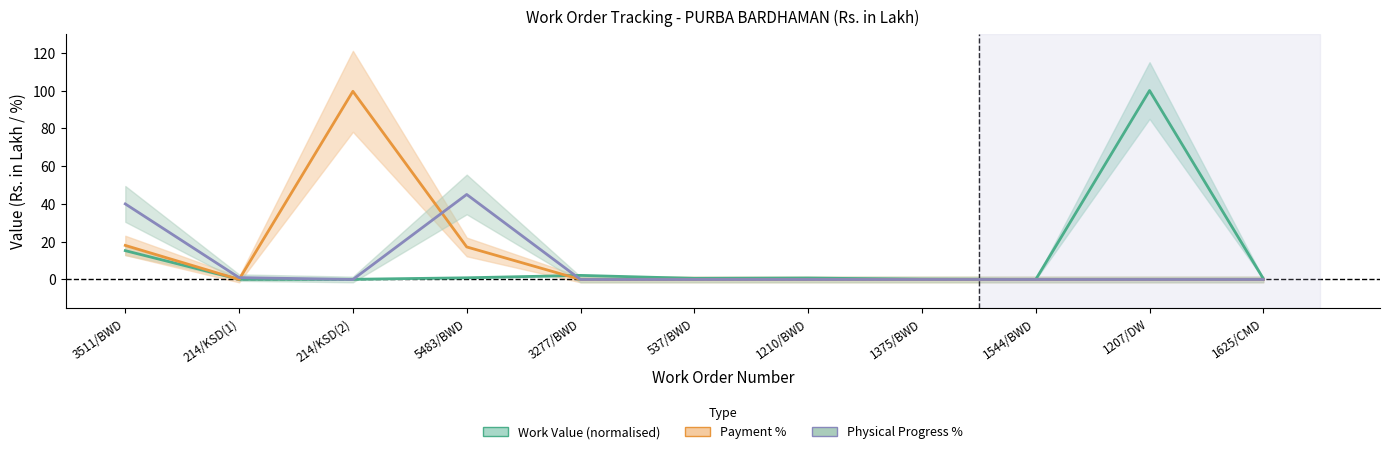

True or false: Payment % and Physical Progress % intersect in this chart.

True